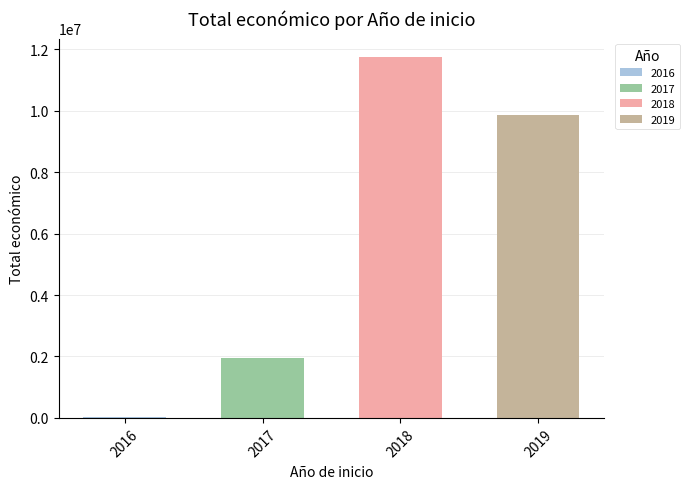

What is the sum of all values?

23574058